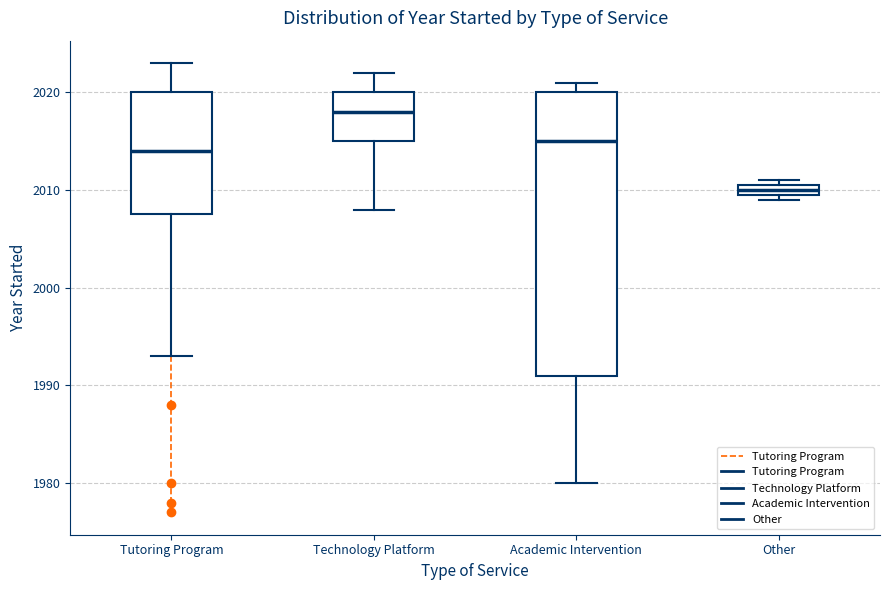

Where does the median line of the box for Tutoring Program sit on the y-axis? The values are not printed on the chart, so give them approximately, as read against the axis.

2014